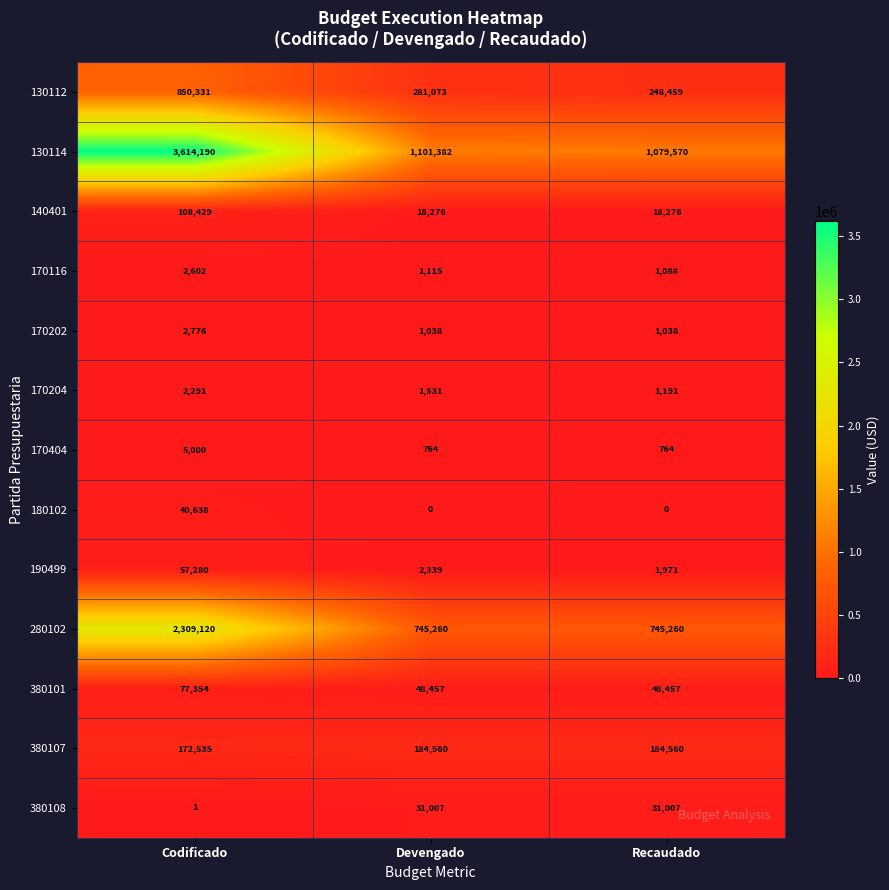

At Codificado, list the series in order from smallest to largest.

380108, 170204, 170116, 170202, 170404, 180102, 190499, 380101, 140401, 380107, 130112, 280102, 130114